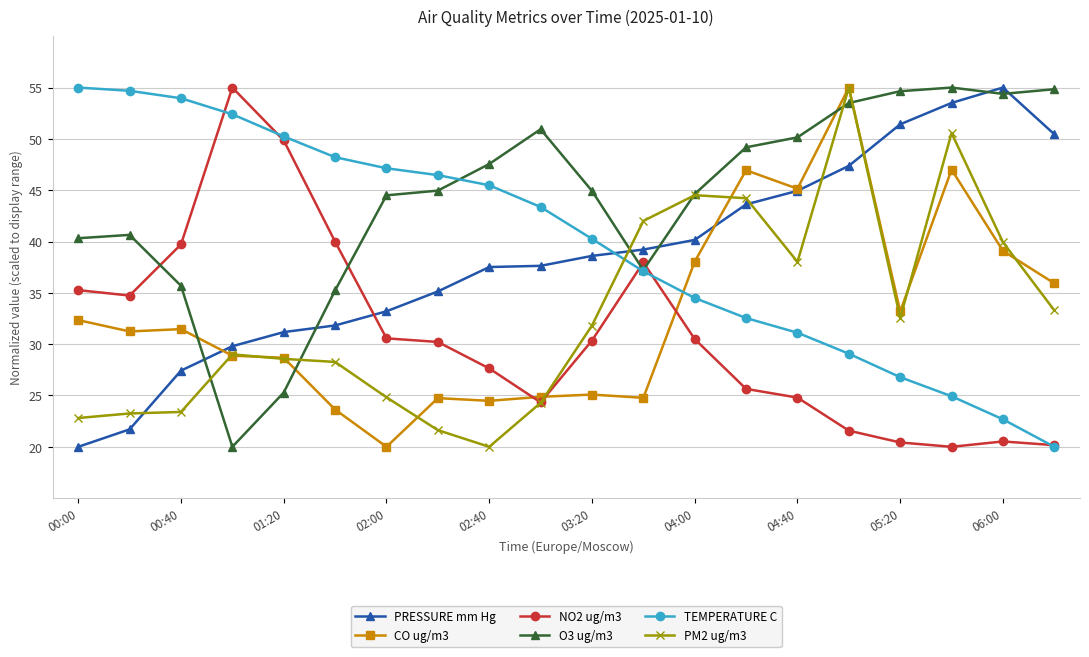

What is the maximum value for CO ug/m3?

55.0